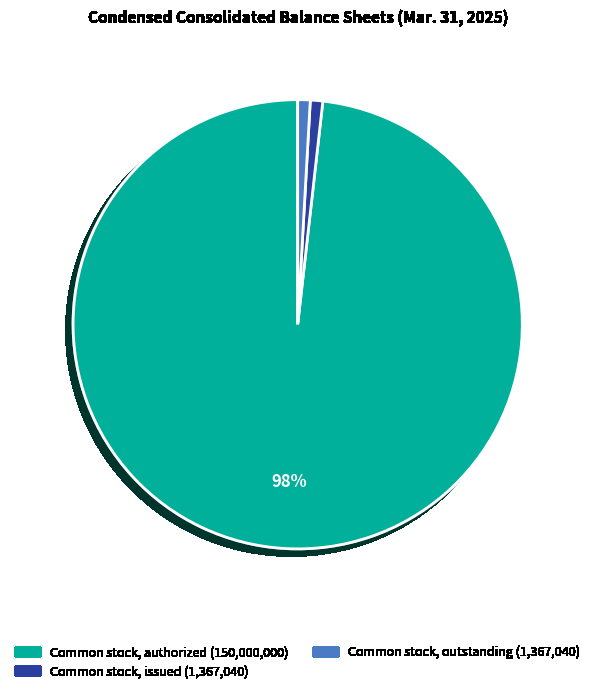

How many segments does this pie chart have?

3